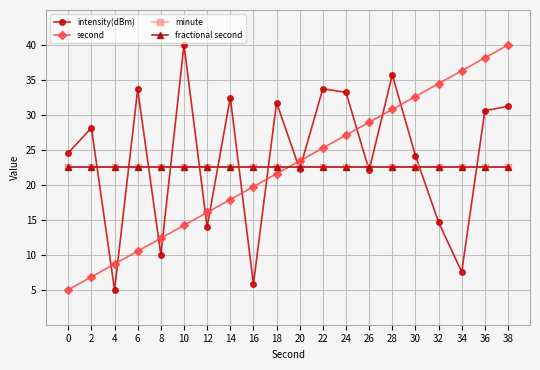

Which series changed the most between 32 and 38?

intensity(dBm)